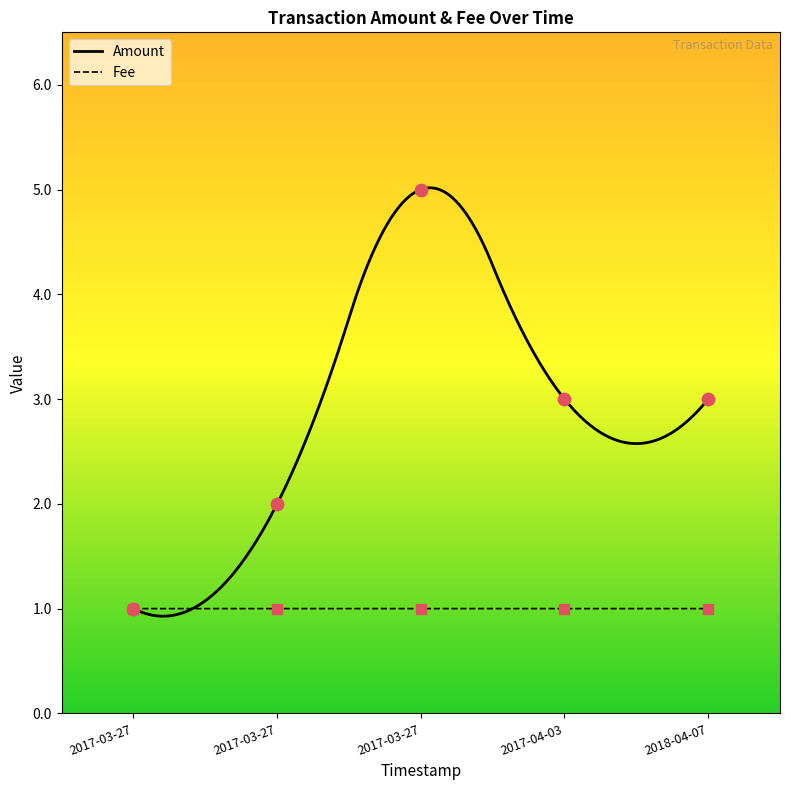

What are all the series names shown in the legend?

Amount, Fee